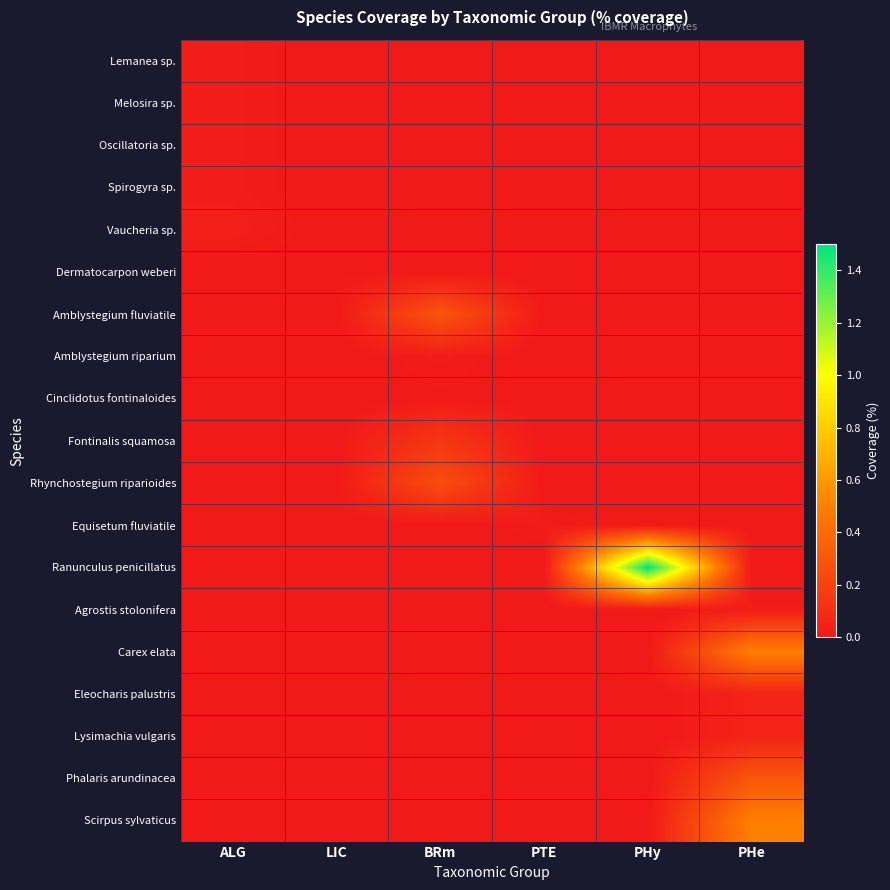

Rank the series at PHy from highest to lowest value.

Ranunculus penicillatus, Lemanea sp., Melosira sp., Oscillatoria sp., Spirogyra sp., Vaucheria sp., Dermatocarpon weberi, Amblystegium fluviatile, Amblystegium riparium, Cinclidotus fontinaloides, Fontinalis squamosa, Rhynchostegium riparioides, Equisetum fluviatile, Agrostis stolonifera, Carex elata, Eleocharis palustris, Lysimachia vulgaris, Phalaris arundinacea, Scirpus sylvaticus